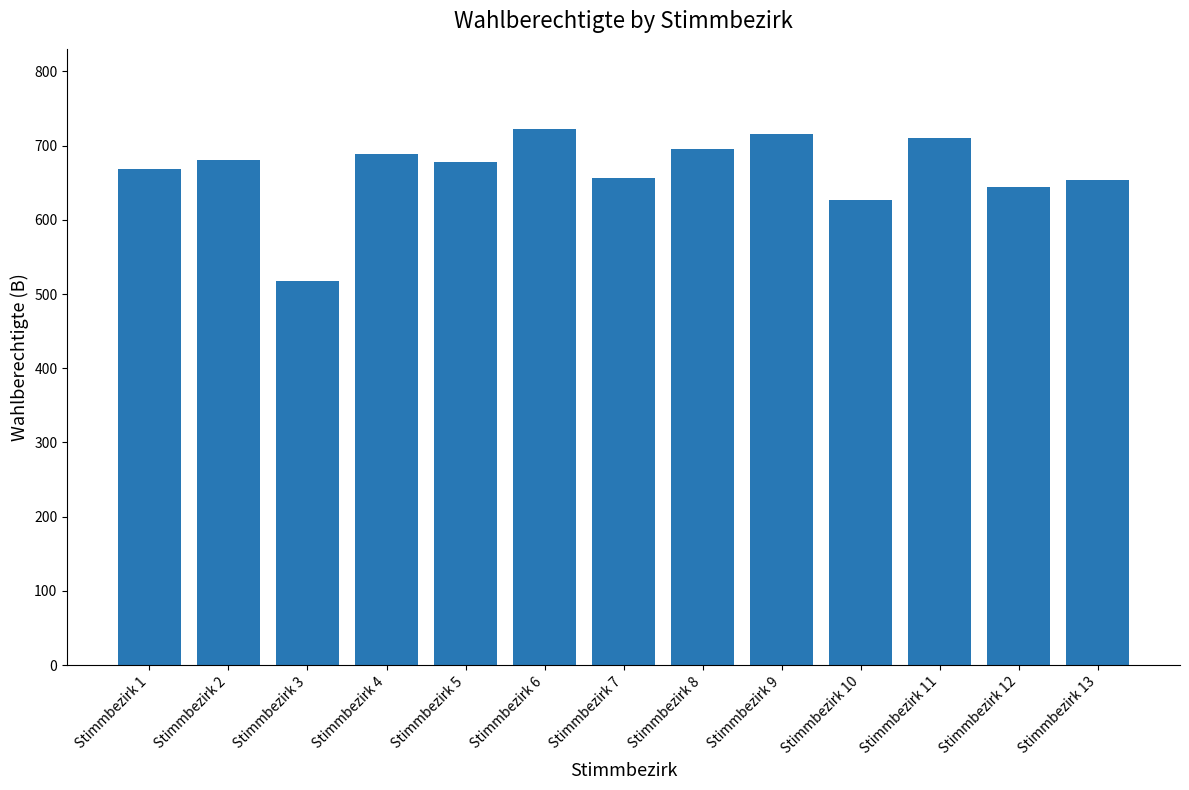

What is the value of the 4th bar from the left?

689